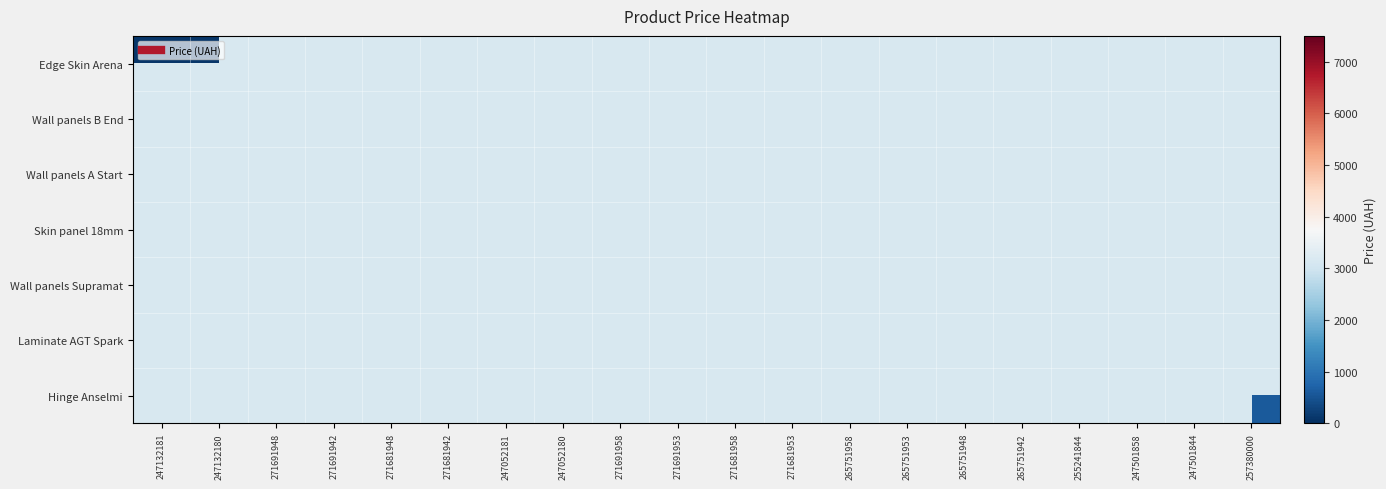

What is the maximum value shown in the chart?

7444.6